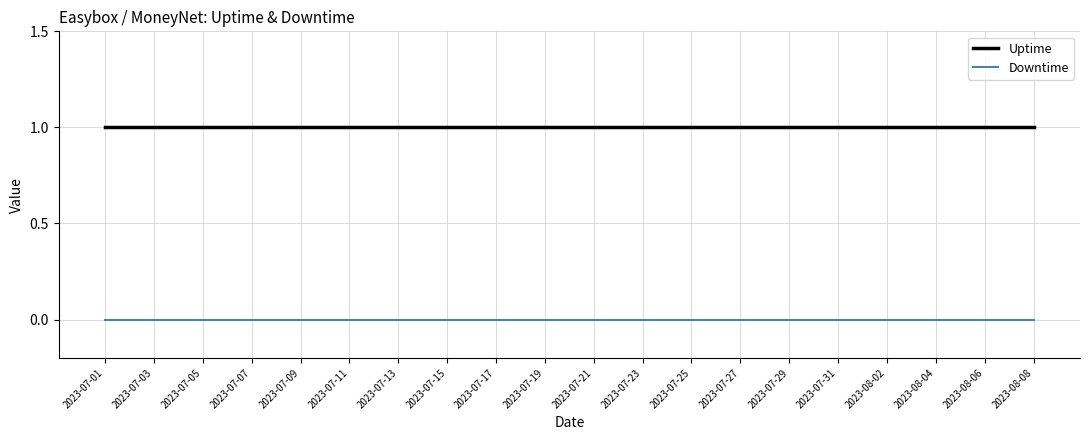

True or false: Downtime and Uptime cross at least once.

False